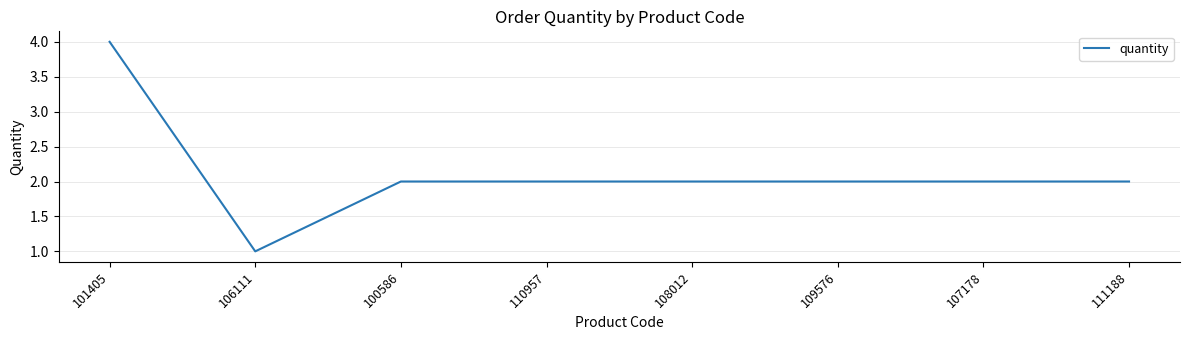

True or false: the data shows 2 at 110957.

True